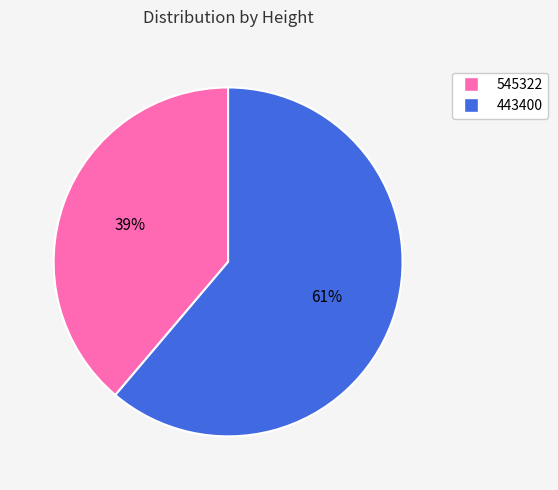

Approximately how many times larger is the value at 545322 compared to 443400?

0.6